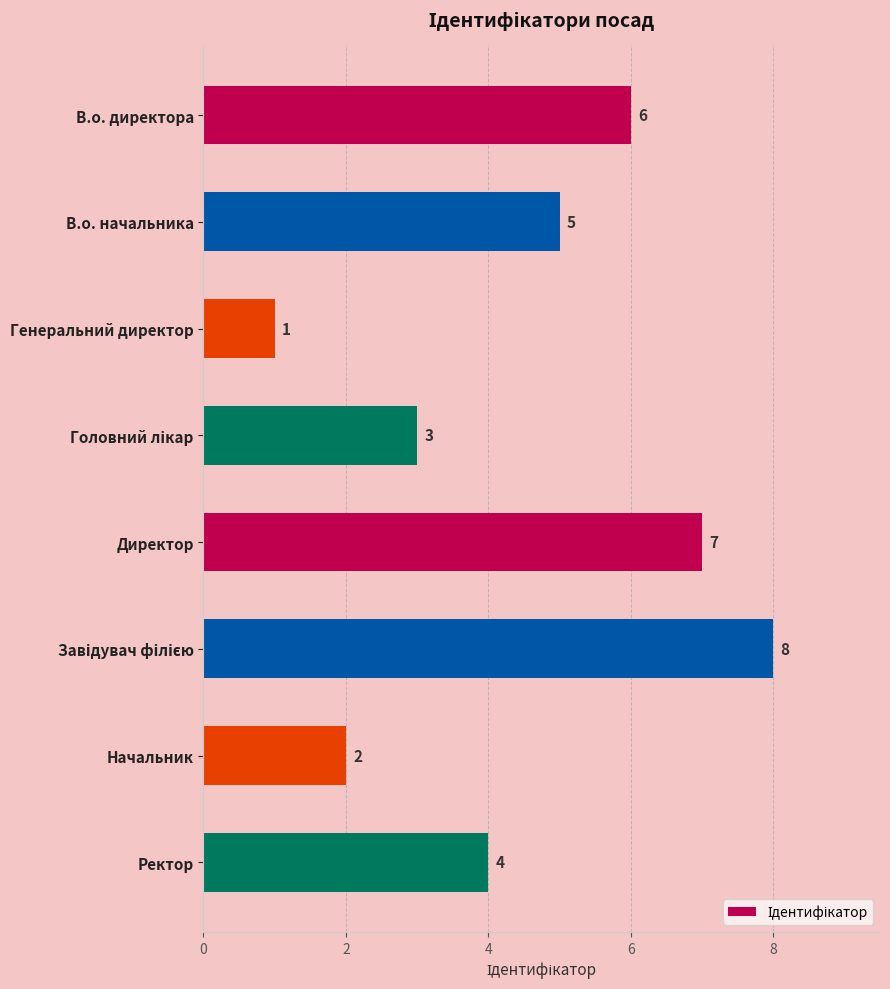

The value at В.о. начальника is 1. True or false?

False